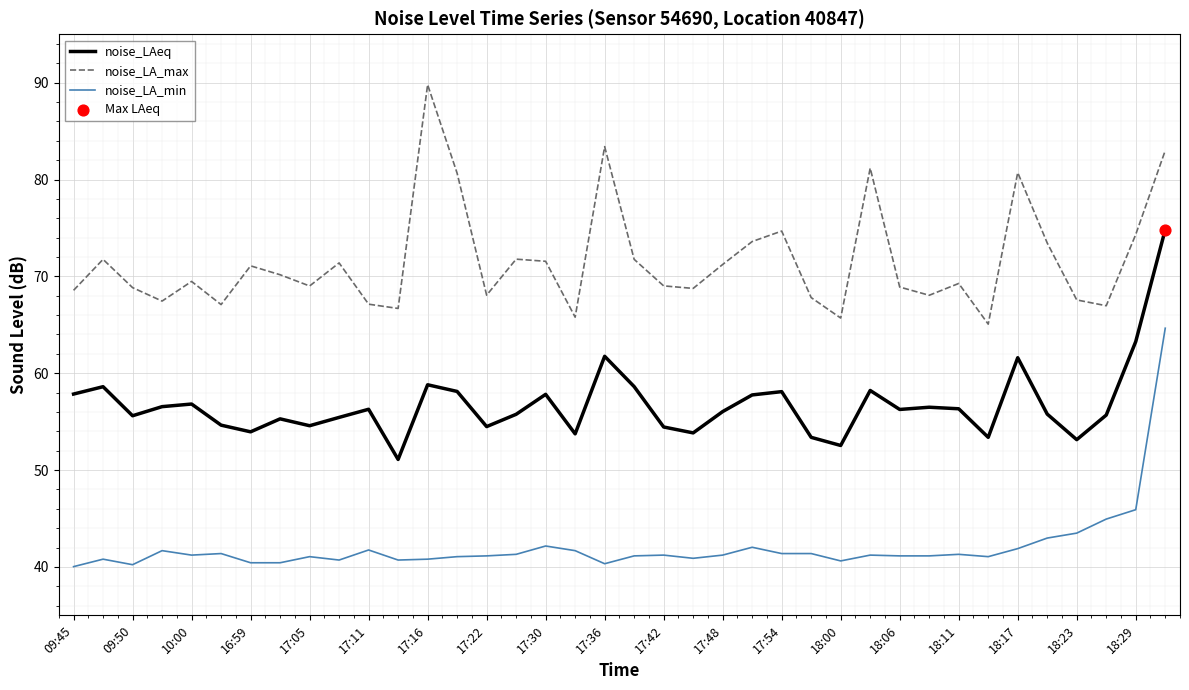

Which series has the largest total across all categories?

noise_LA_max